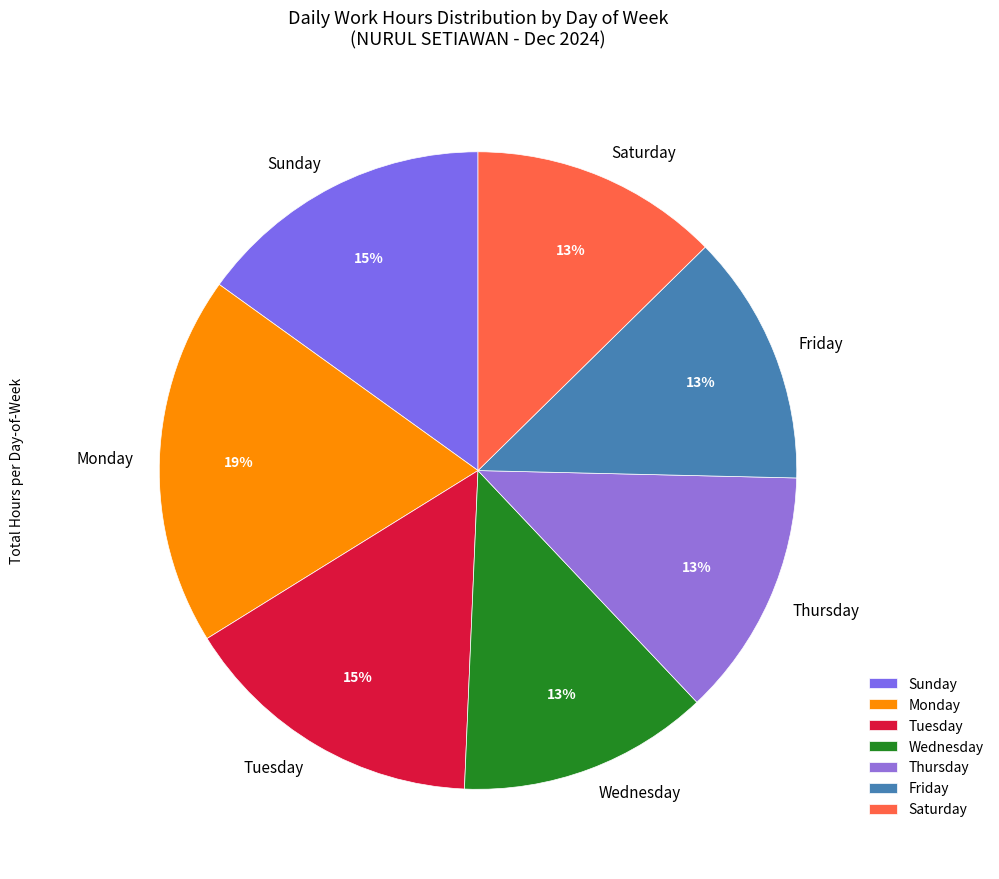

Which slice is the largest?

Monday